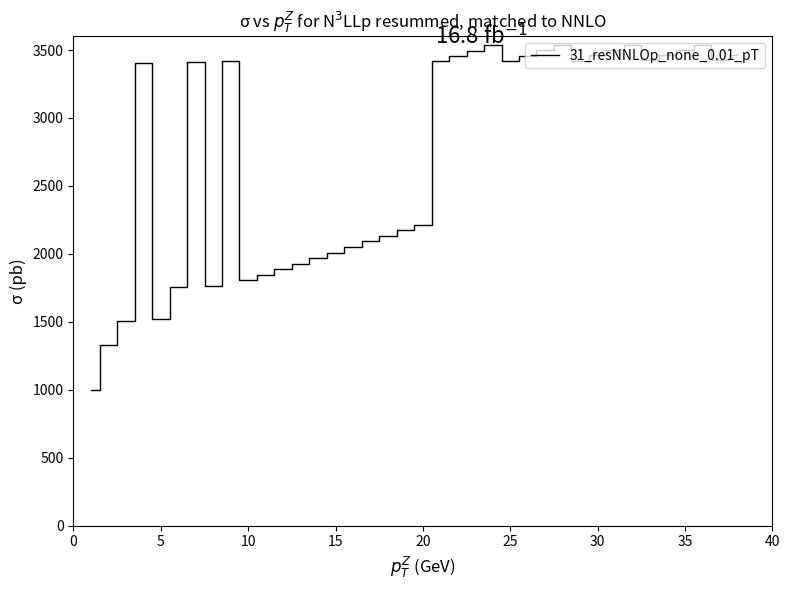

What is the minimum value shown in the chart?

995